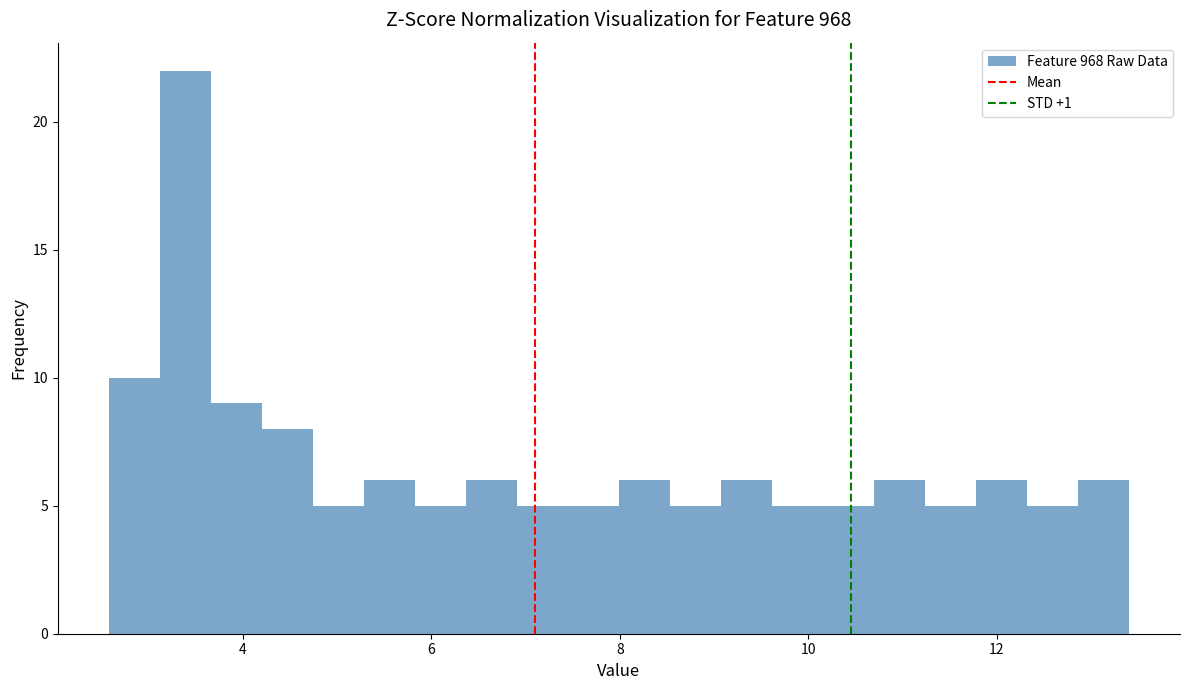

Read against the x-axis, roughly where is the centre of the tallest bar?

3.4